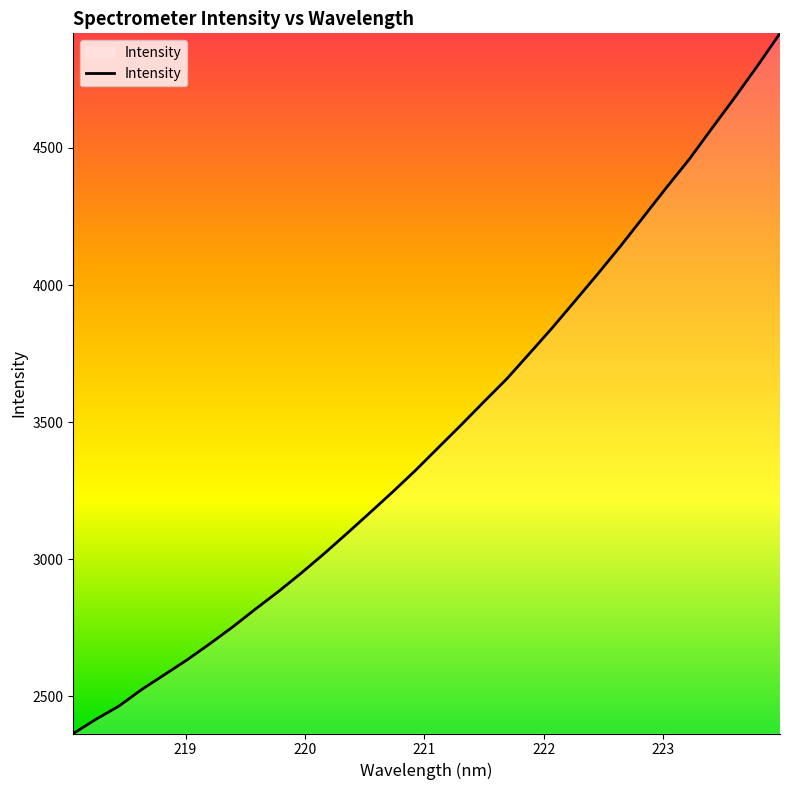

What is the smallest value displayed?

2364.5